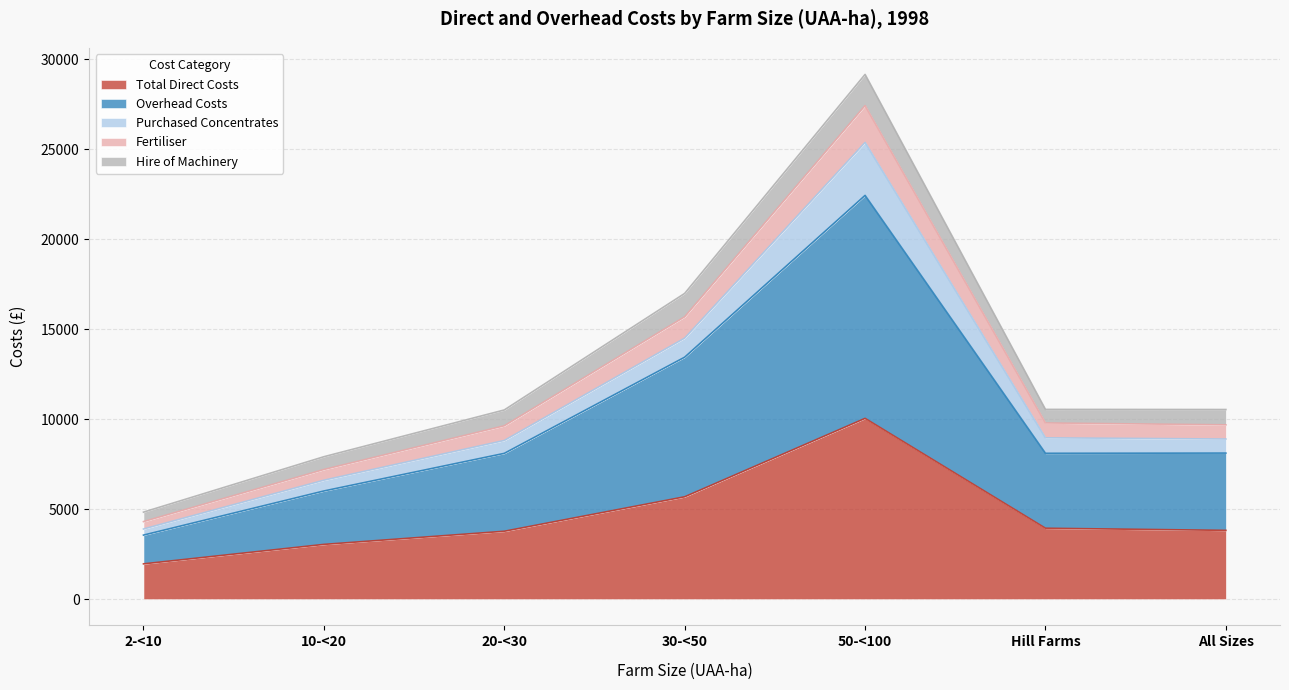

What is the maximum value shown in the chart?

29149